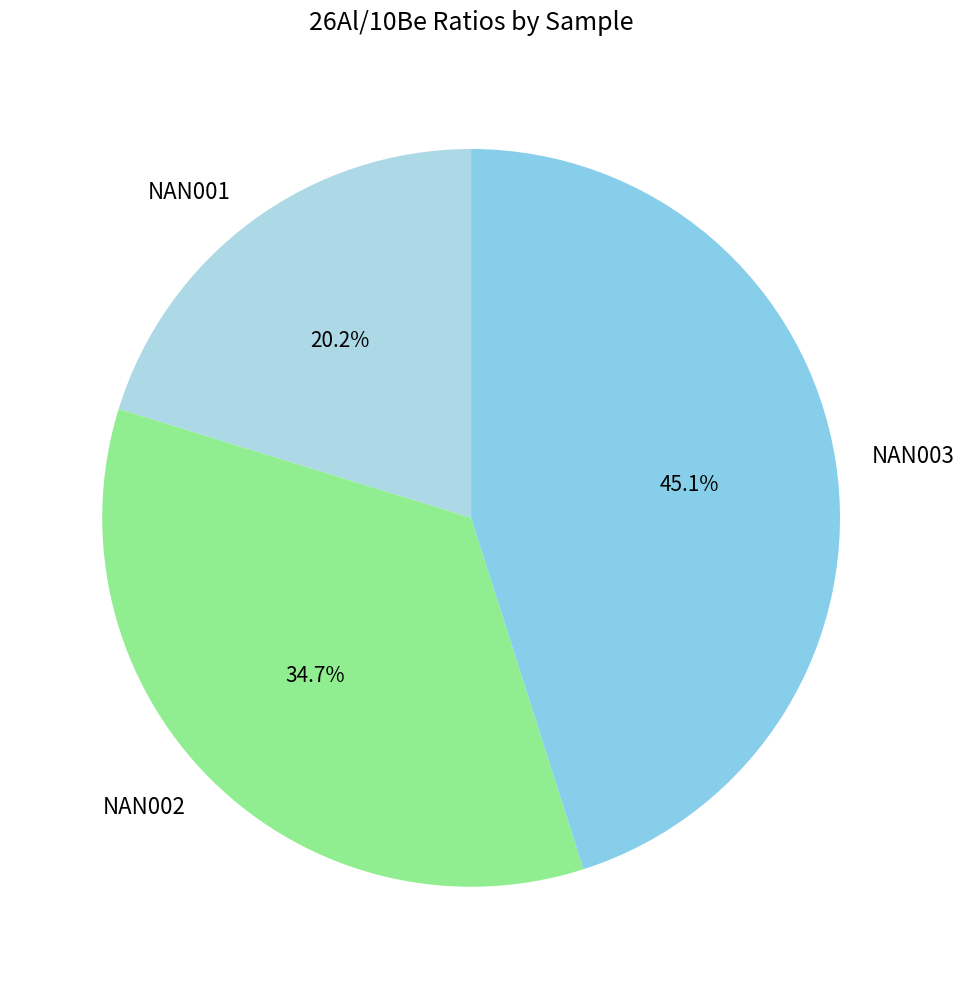

To the nearest percent, what percentage of the pie is NAN003?

45%